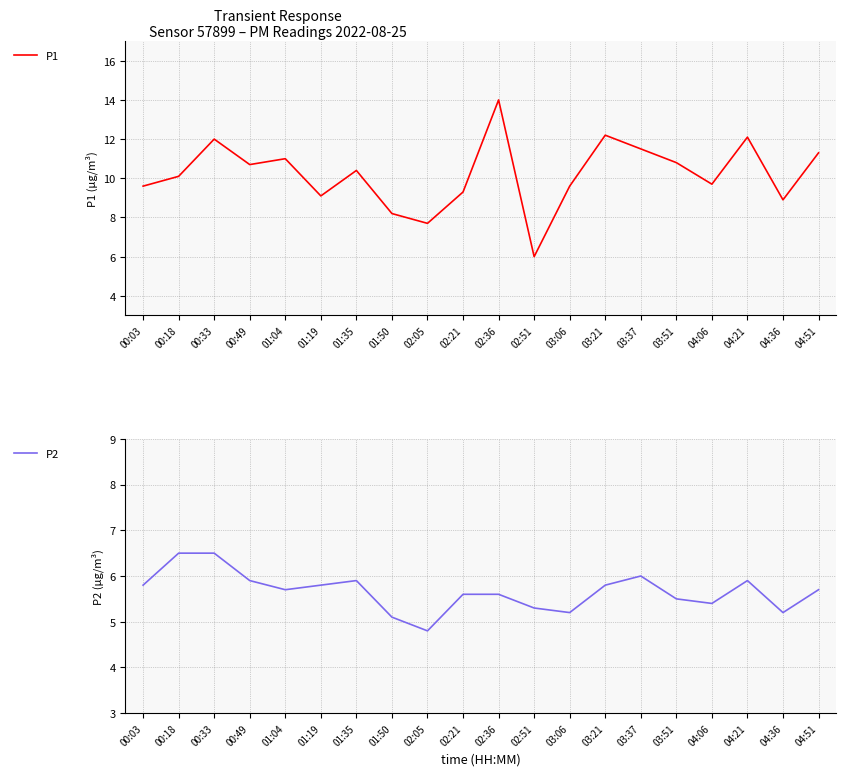

What is the average value of the P1 series?

10.2